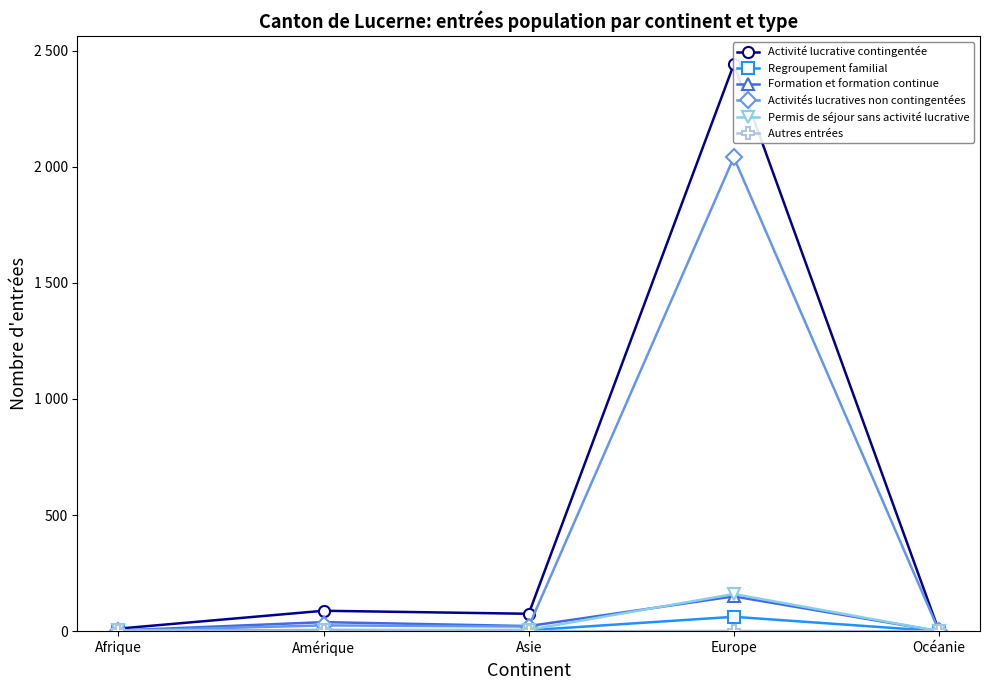

Is it true that Activité lucrative contingentée equals 16 at Asie?

False